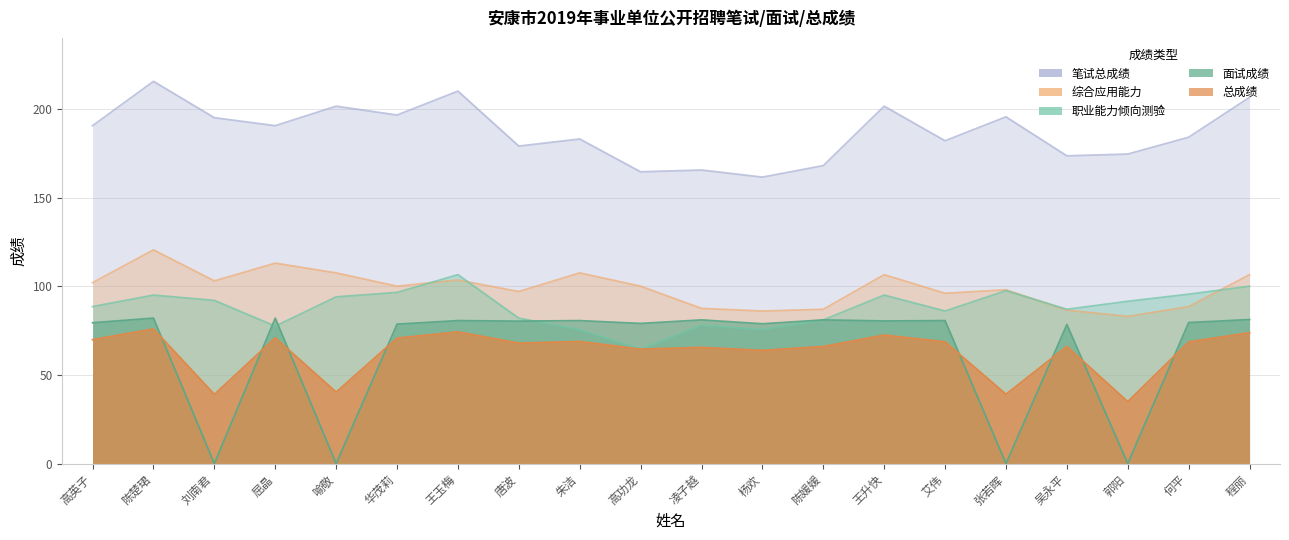

Which series has the largest total across all categories?

笔试总成绩